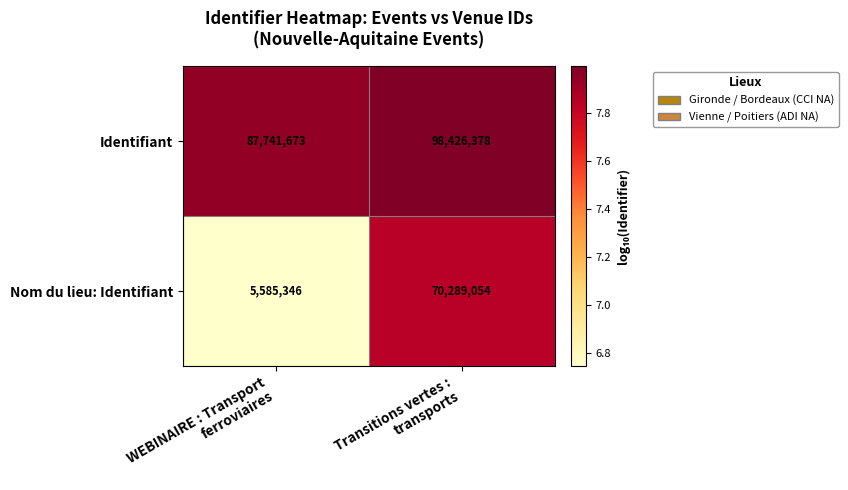

What is the total value across all series at Transitions vertes :
transports?

168715432